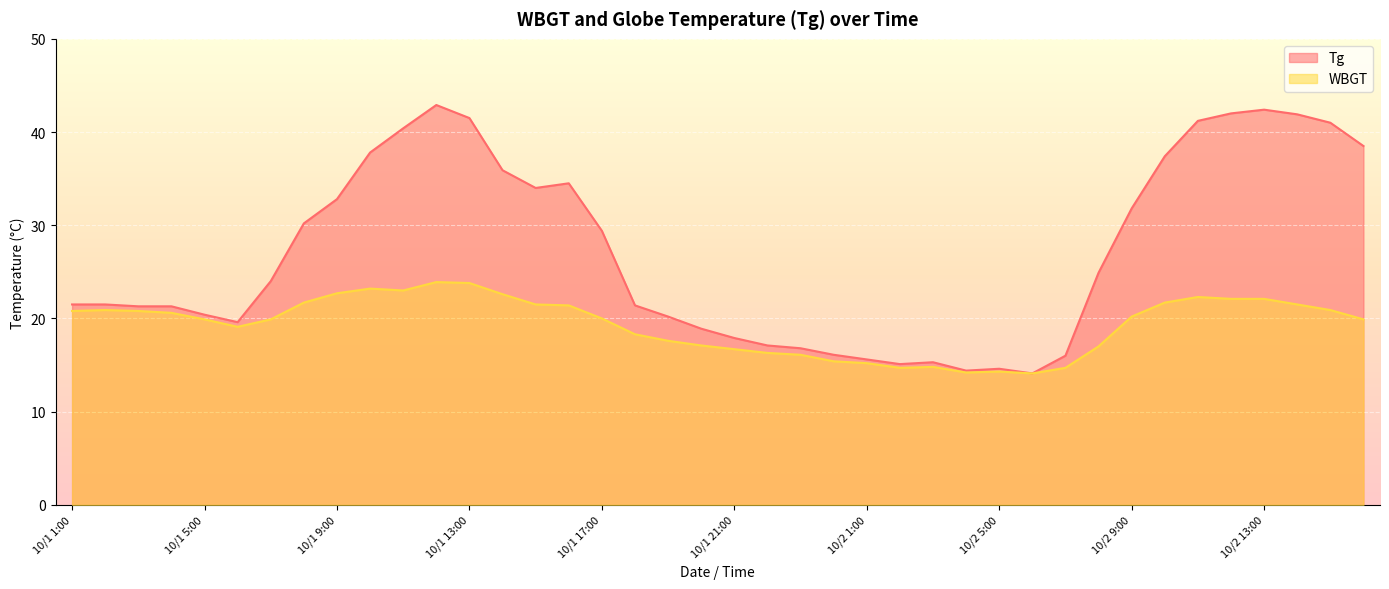

What is the difference between the Tg values at 10/2 7:00 and 10/2 11:00?

25.2